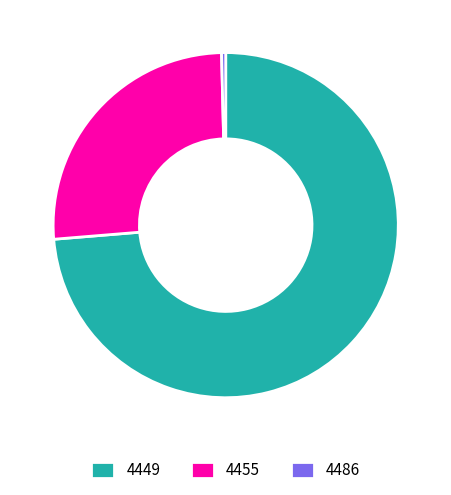

What is the ratio of the value at 4449 to the value at 4455?

2.8